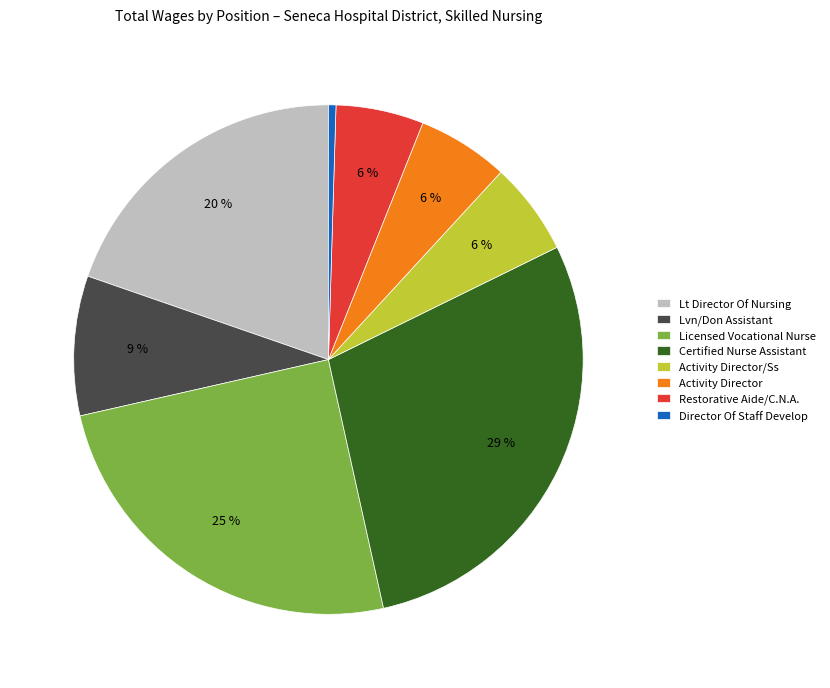

Is Activity Director/Ss the majority of the pie?

No